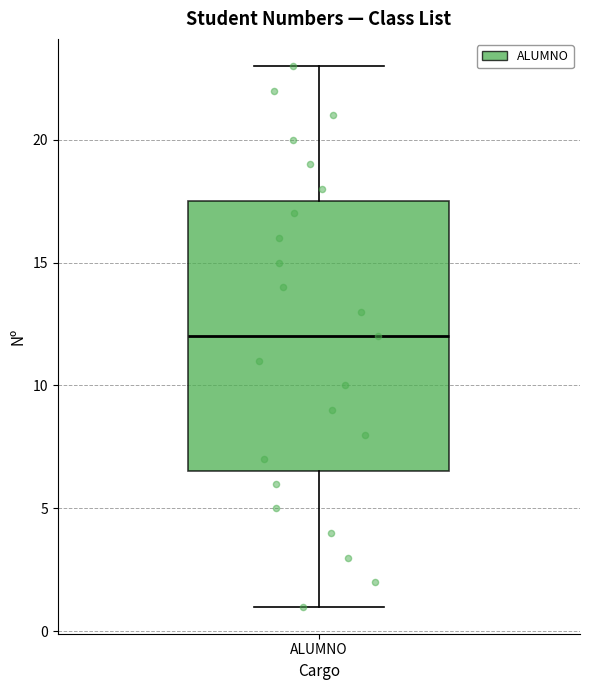

Read this box plot against the y-axis: the position of the median line, the range covered by the box, and the ends of both whiskers. The values are not printed on the chart, so give them approximately, as read against the axis.

median 12.0, box 6.5 to 17.5, whiskers 1.0 to 23.0